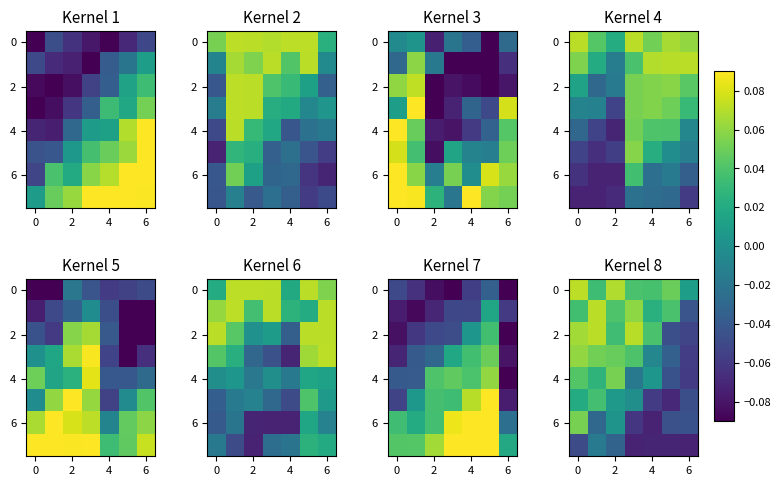

The value of 2 at 2 is 0.0. True or false?

False